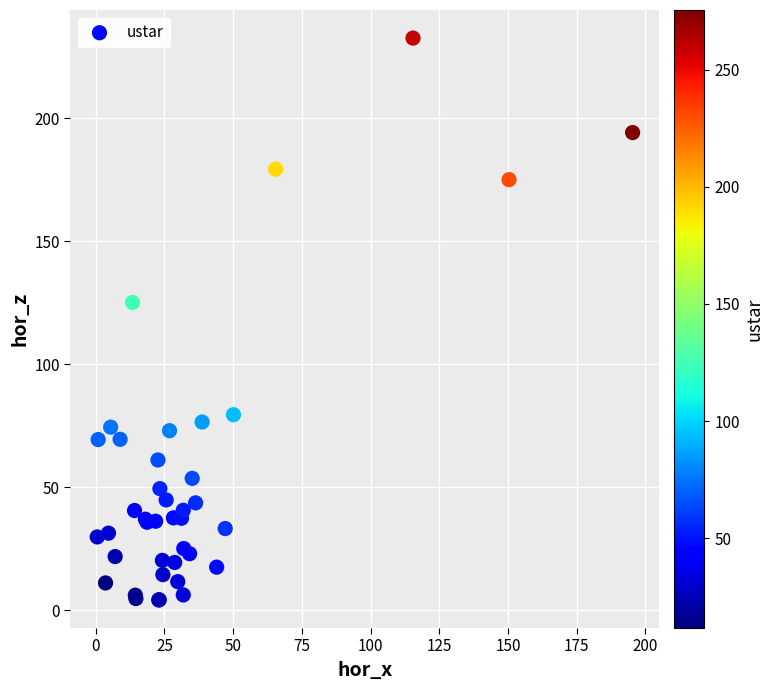

What Y value in the scatter plot is closest to 118?

125.1